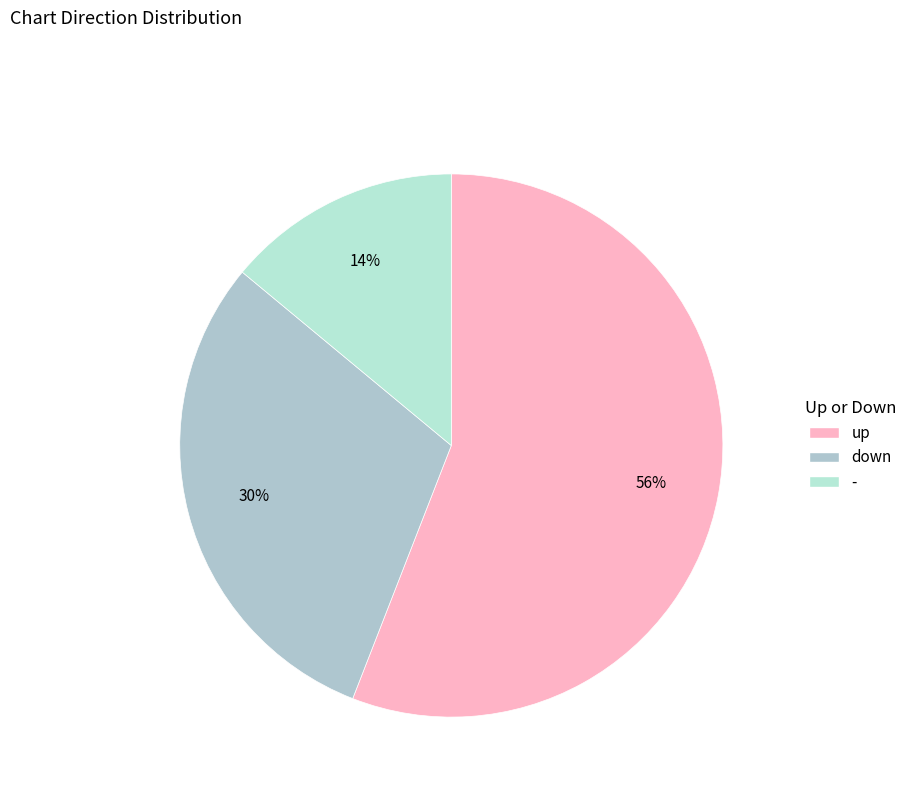

How many segments does this pie chart have?

3